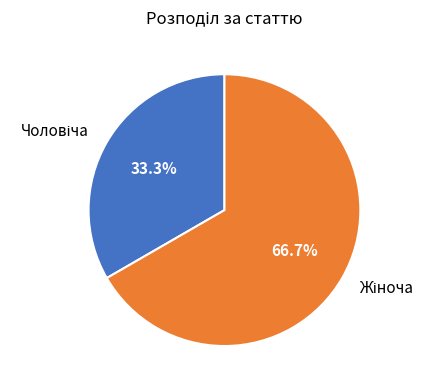

Does any single category account for the majority?

Yes